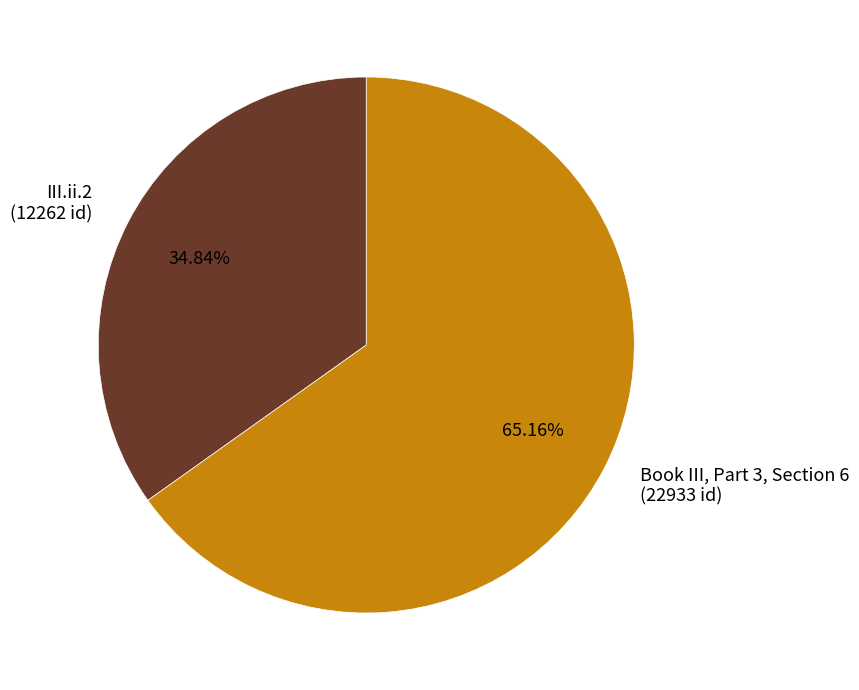

To the nearest percent, what is the difference between the Book III, Part 3, Section 6 and III.ii.2 slice percentages?

30%